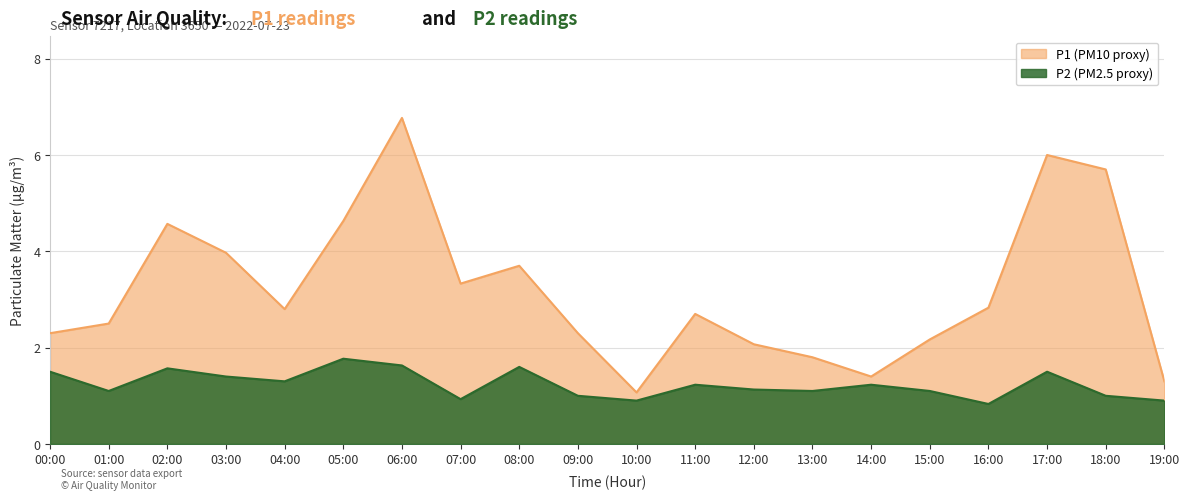

True or false: P1 has more than 1 points higher than both neighbors.

True